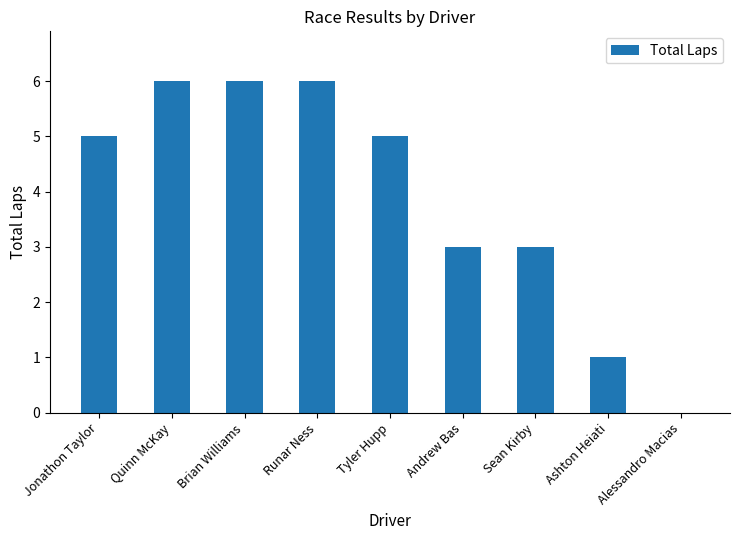

How many positive values are there?

8